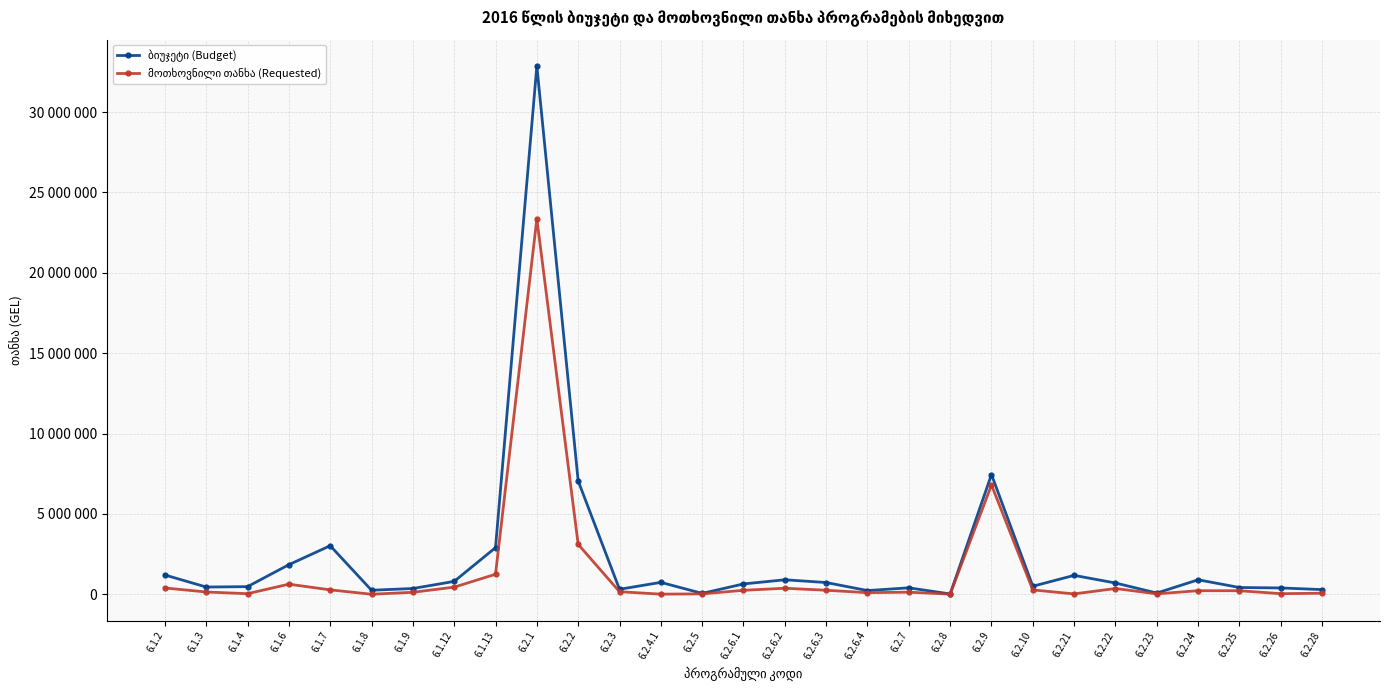

What is the label of the 19th point from the right?

6.2.2